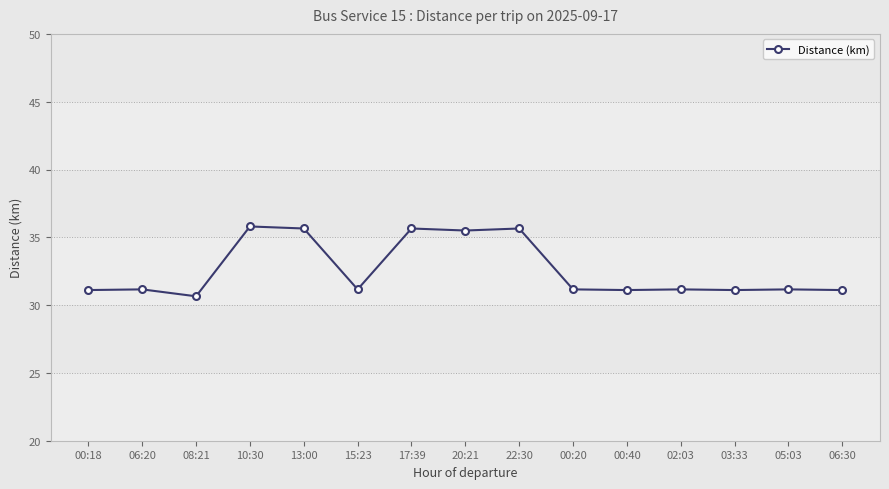

True or false: the data has more than 2 interior local peaks.

True